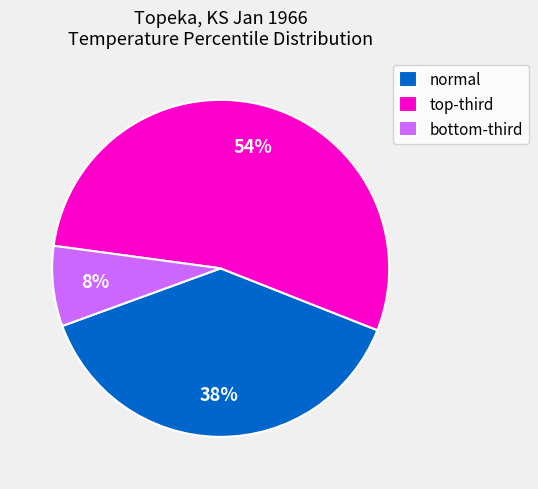

Which slice is the largest?

top-third